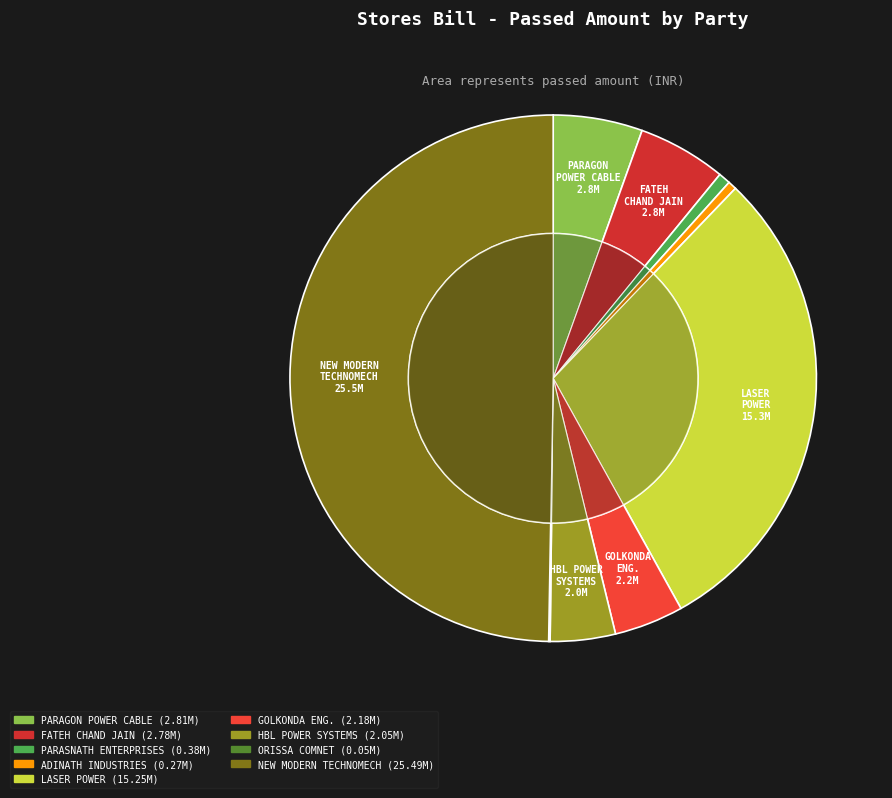

Combined, what portion of the pie is LASER POWER AND INFRA PVT. LTD. and M/S FATEH CHAND JAIN?

35.2%